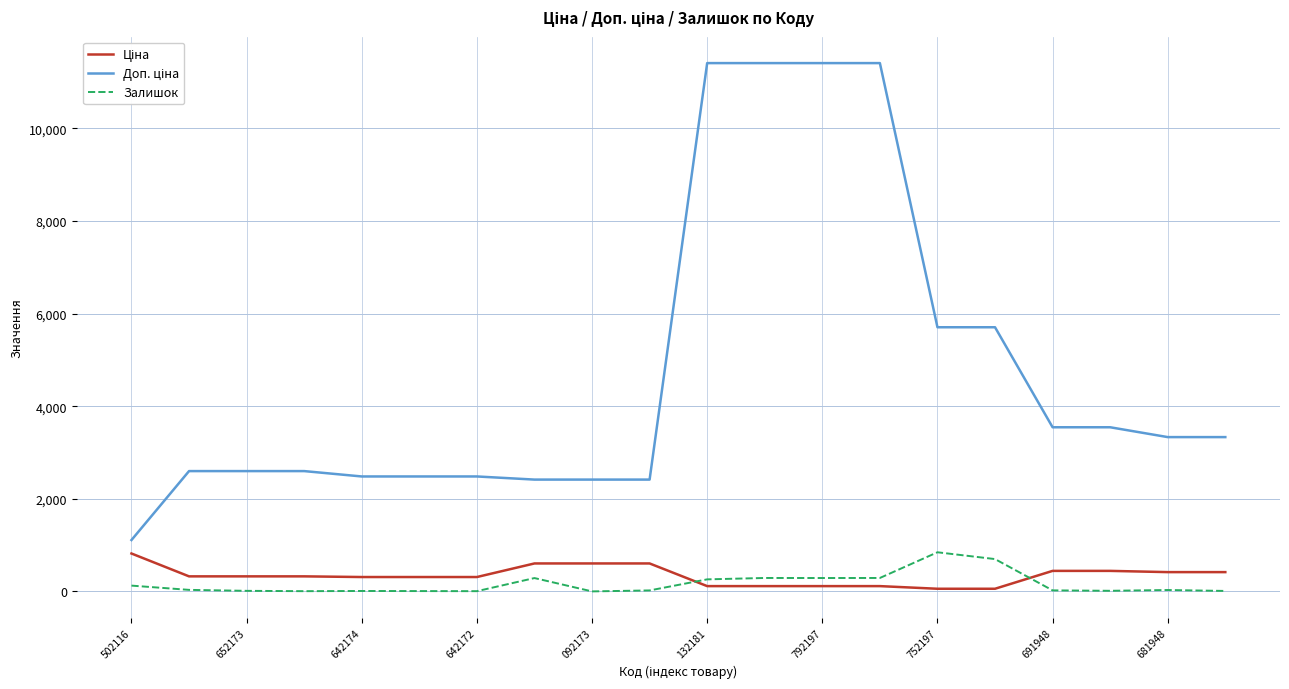

What is the difference between the maximum and minimum values in the Залишок series?

845.0